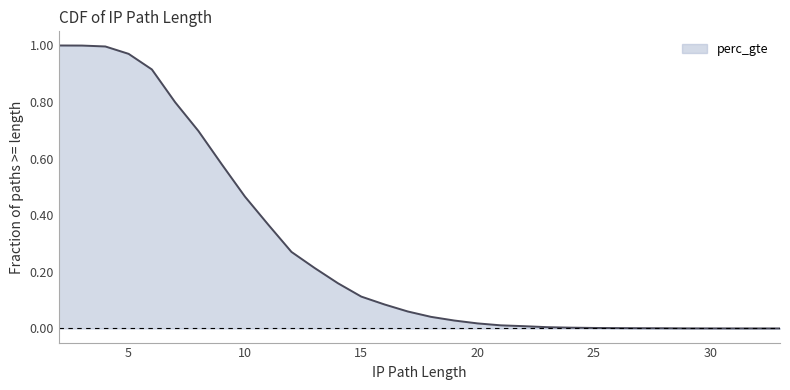

Does the chart display data point markers on the line(s)?

No